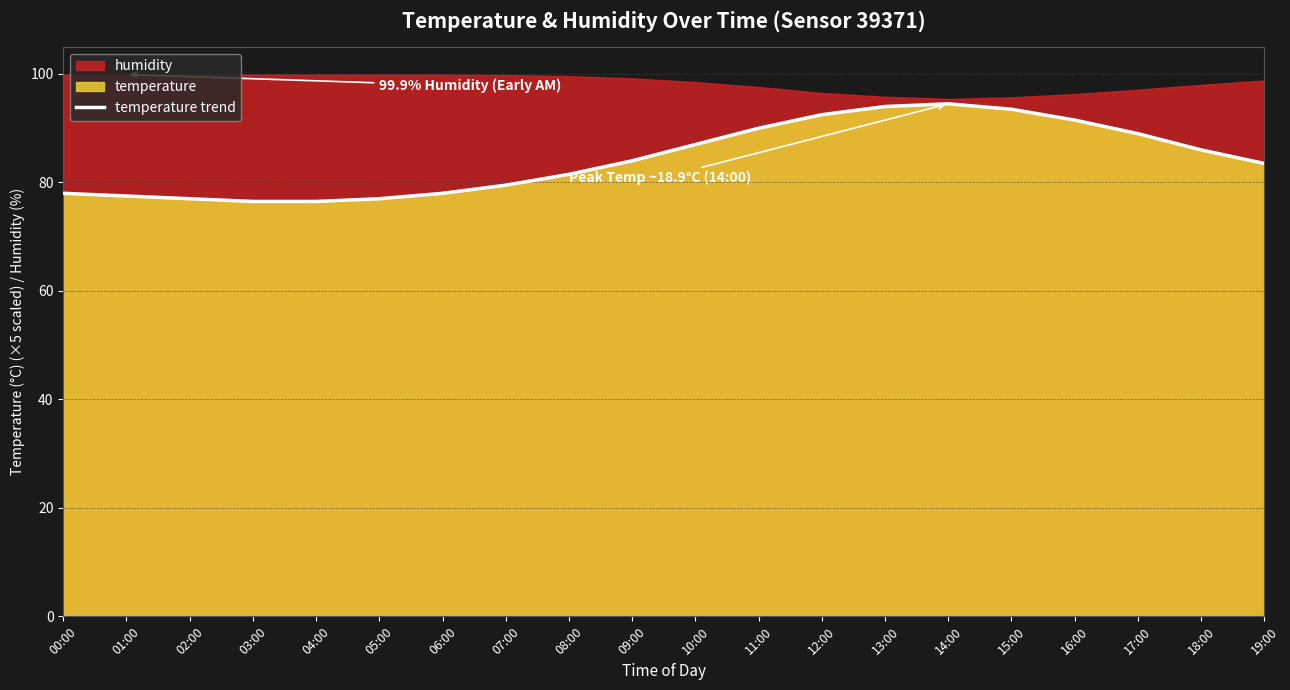

What is the change in value from 09:00 to 10:00?

+3.0